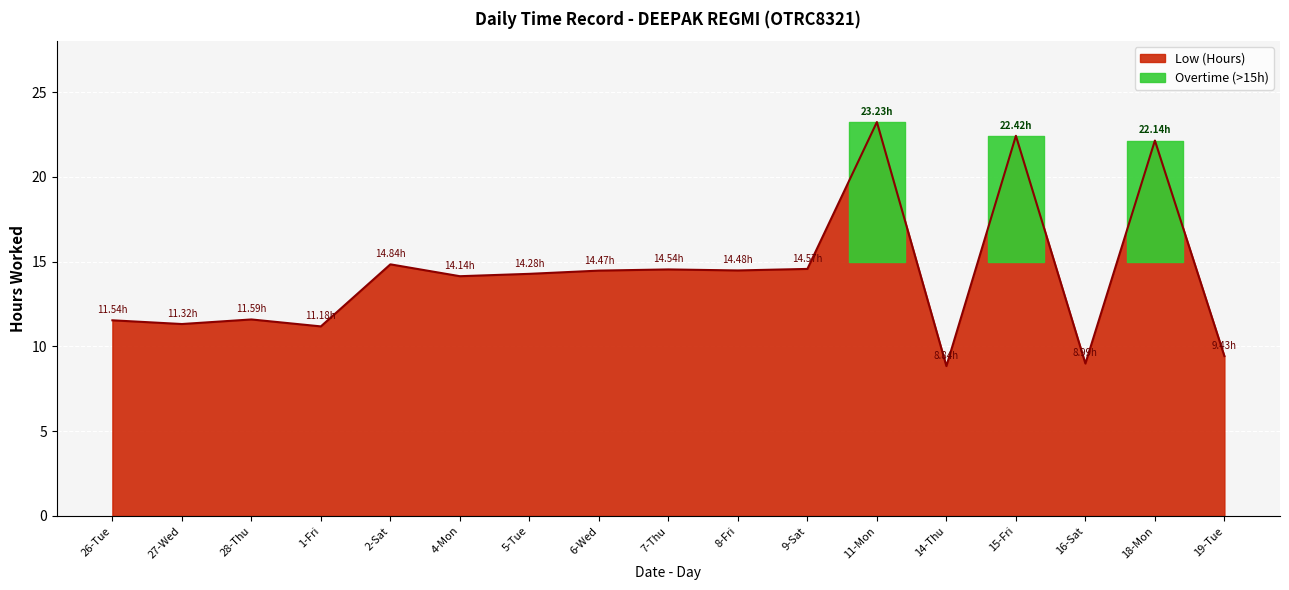

What is the smallest value displayed?

8.8